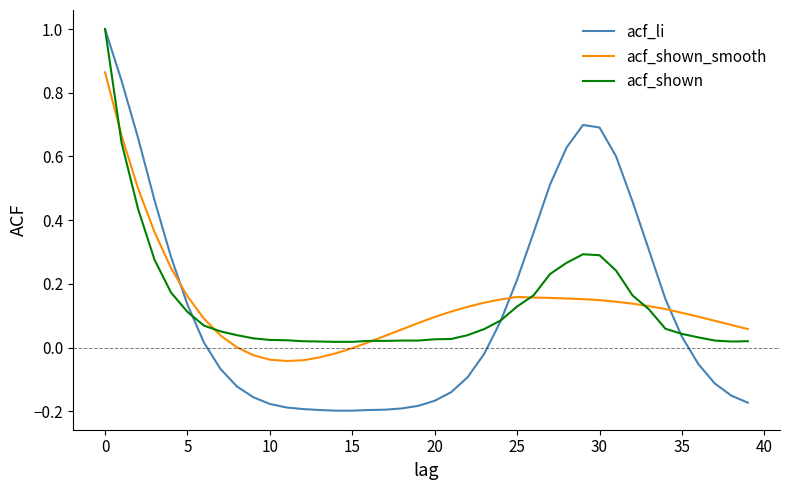

What is the greatest value displayed?

1.0